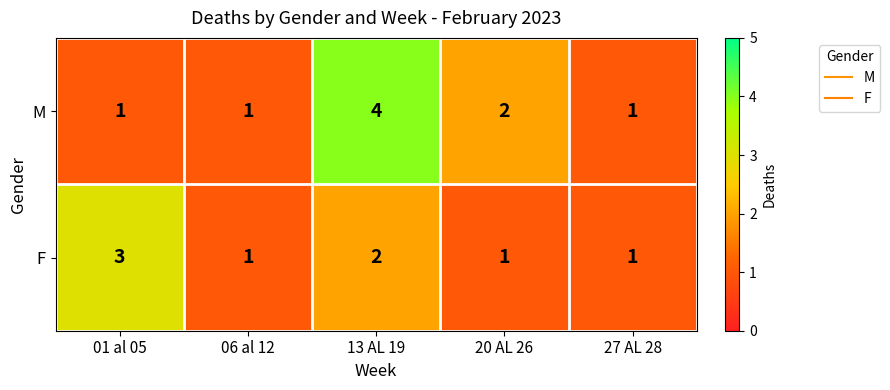

List the series in order of their peak value, lowest first.

F, M